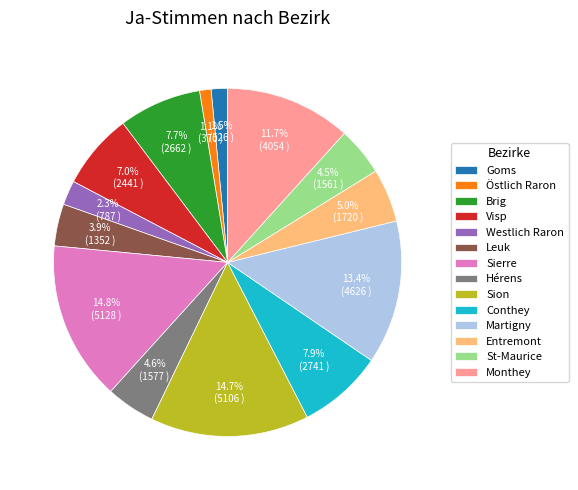

To the nearest percent, what portion does Visp represent?

7%